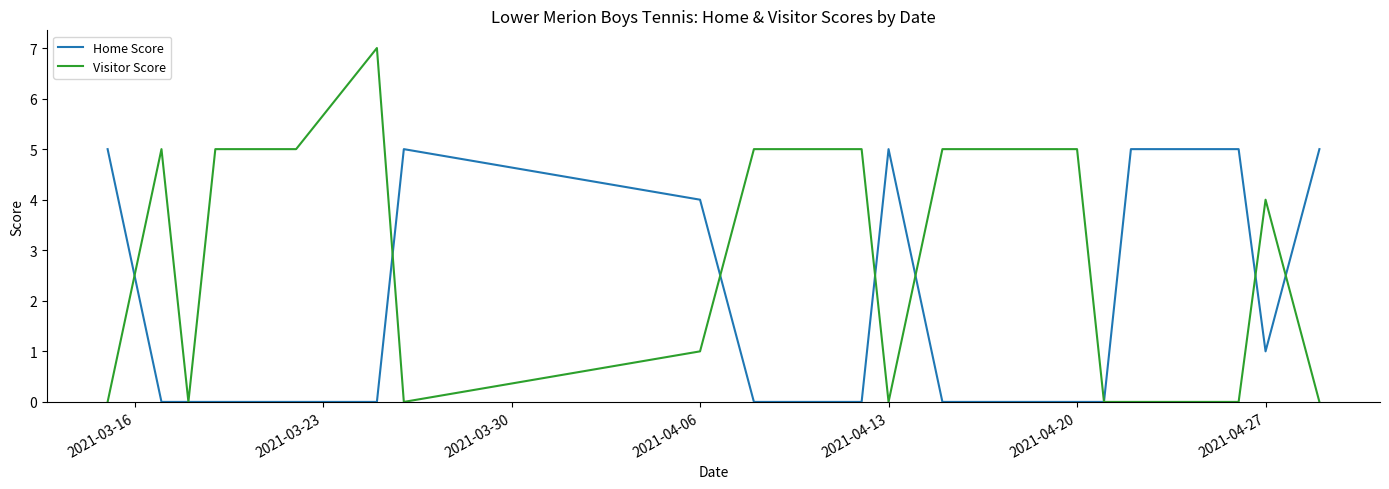

List the series in order of their peak value, highest first.

Visitor Score, Home Score